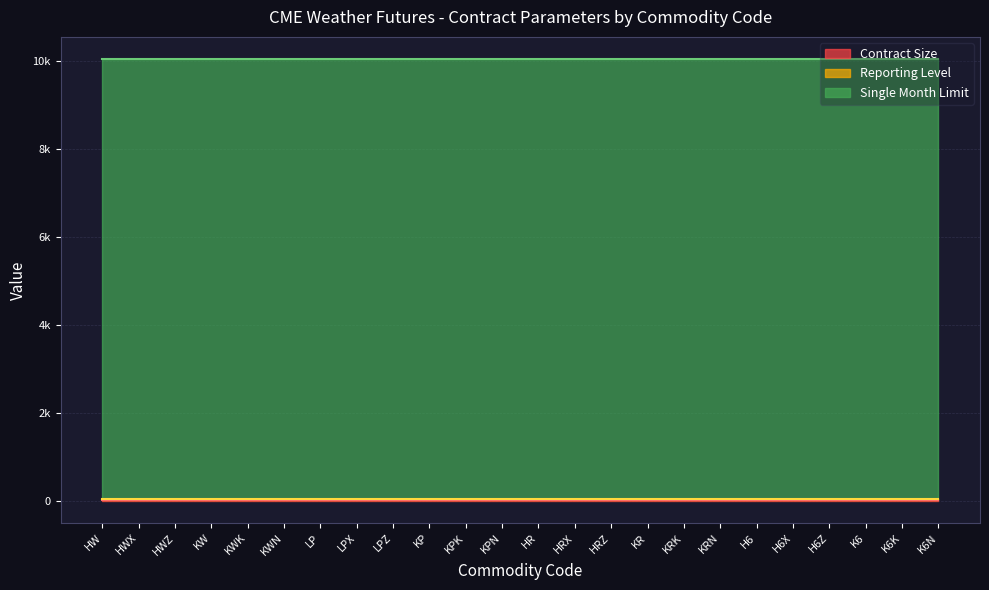

At LPX, list the series in order from largest to smallest.

Single Month Limit, Reporting Level, Contract Size